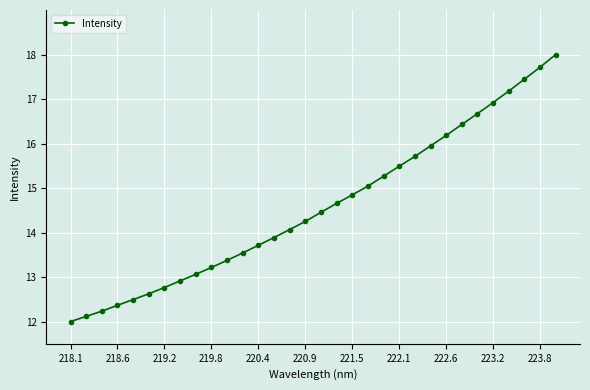

What is the minimum value shown in the chart?

12.0